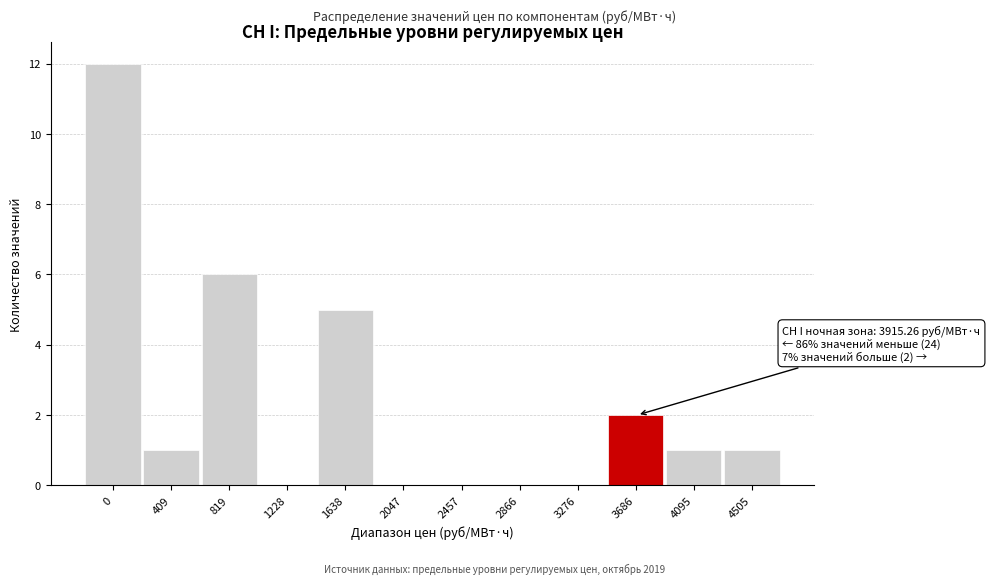

Reading left to right, extract all data points from this chart.

0=12	409=1	819=6	1228=0	1638=5	2047=0	2457=0	2866=0	3276=0	3686=2	4095=1	4505=1